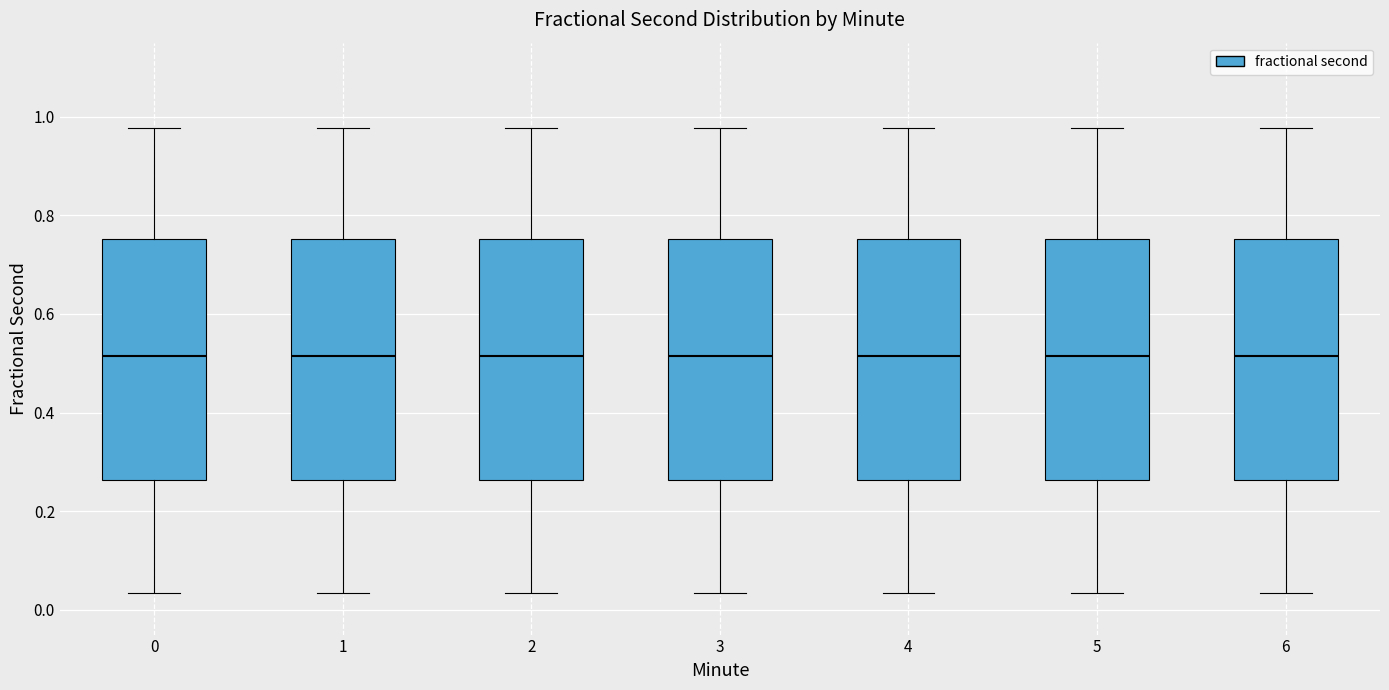

Reading left to right, transcribe this box plot: for each box, give where its median line is, the range the box spans, and where its two whiskers end, as read against the y-axis. The values are not printed on the chart, so give them approximately, as read against the axis.

0: median 0.52, box 0.26 to 0.76, whiskers 0.04 to 0.98
1: median 0.52, box 0.26 to 0.76, whiskers 0.04 to 0.98
2: median 0.52, box 0.26 to 0.76, whiskers 0.04 to 0.98
3: median 0.52, box 0.26 to 0.76, whiskers 0.04 to 0.98
4: median 0.52, box 0.26 to 0.76, whiskers 0.04 to 0.98
5: median 0.52, box 0.26 to 0.76, whiskers 0.04 to 0.98
6: median 0.52, box 0.26 to 0.76, whiskers 0.04 to 0.98